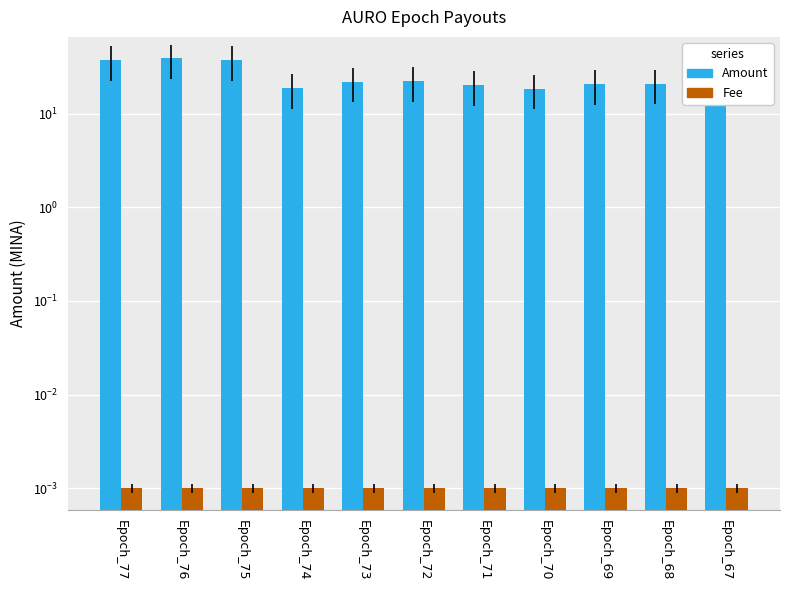

True or false: Fee has a value of 0.0 at Epoch_69.

True